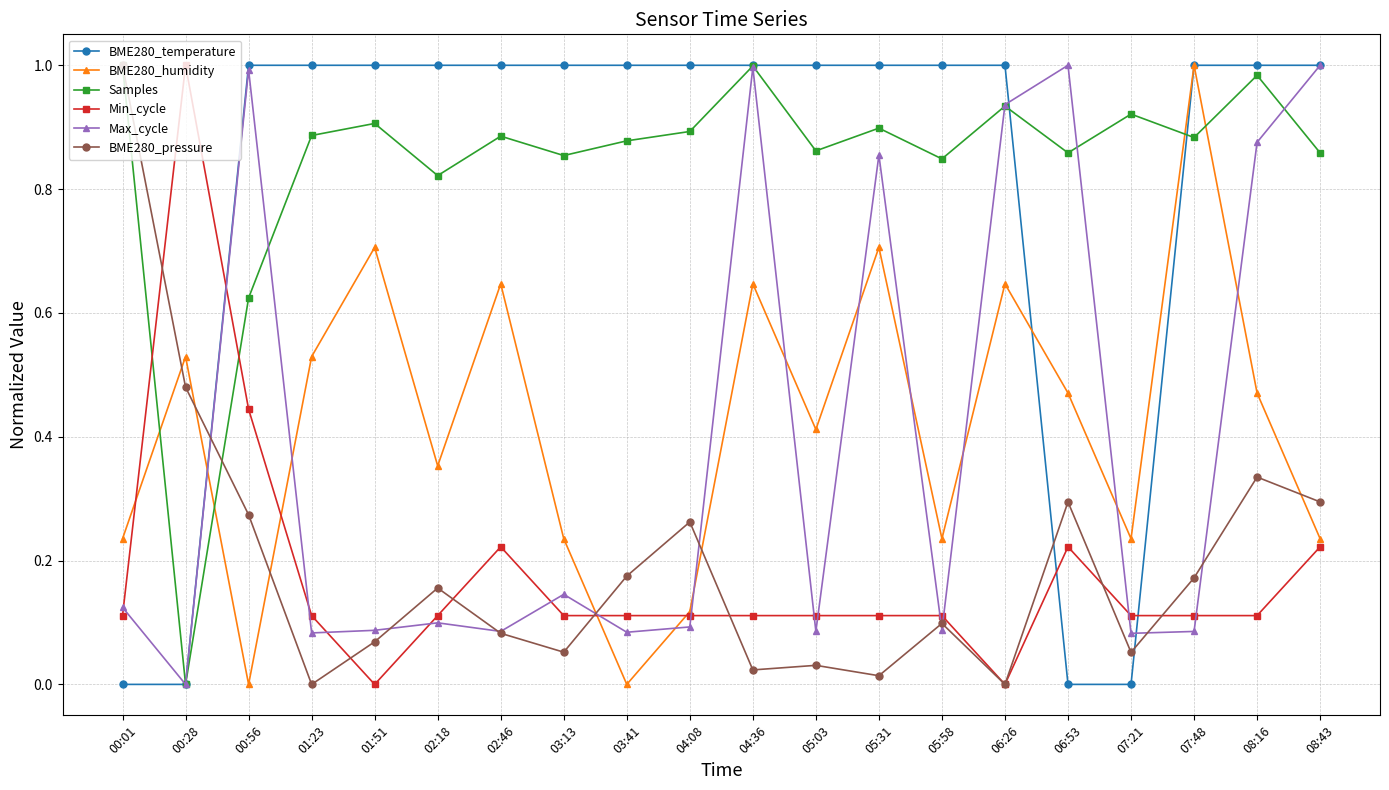

What are all the series names shown in the legend?

BME280_temperature, BME280_humidity, Samples, Min_cycle, Max_cycle, BME280_pressure